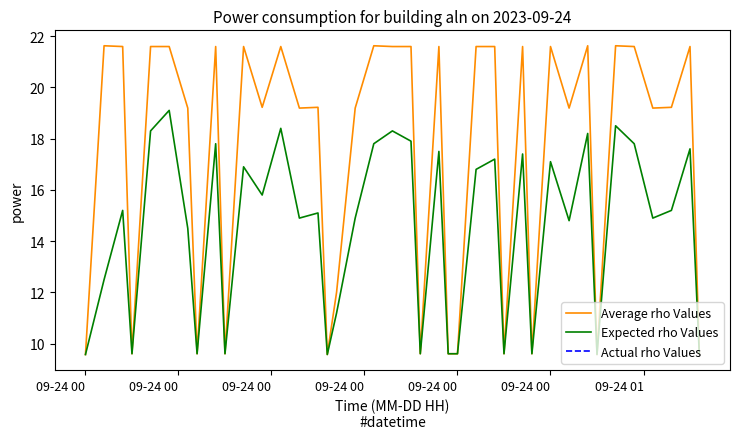

In Expected rho Values, how many points are higher than both neighbors (excluding endpoints)?

14